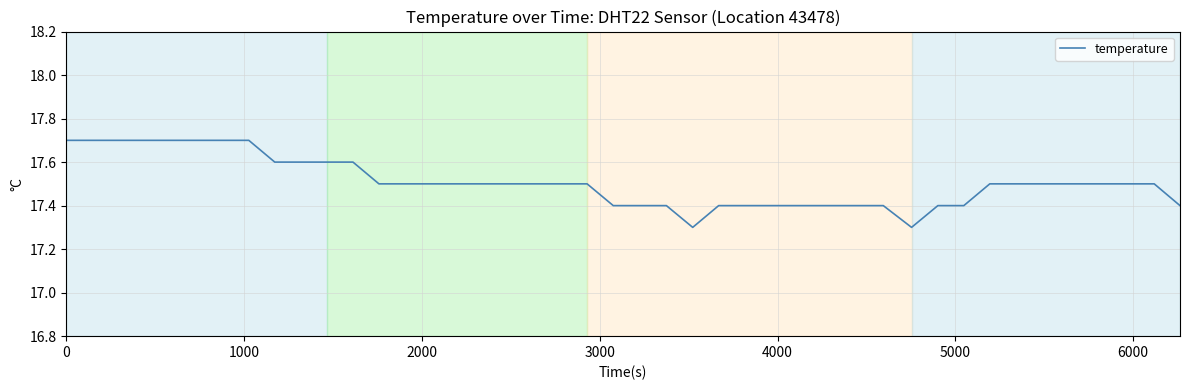

What is the difference between the maximum and minimum values?

0.4